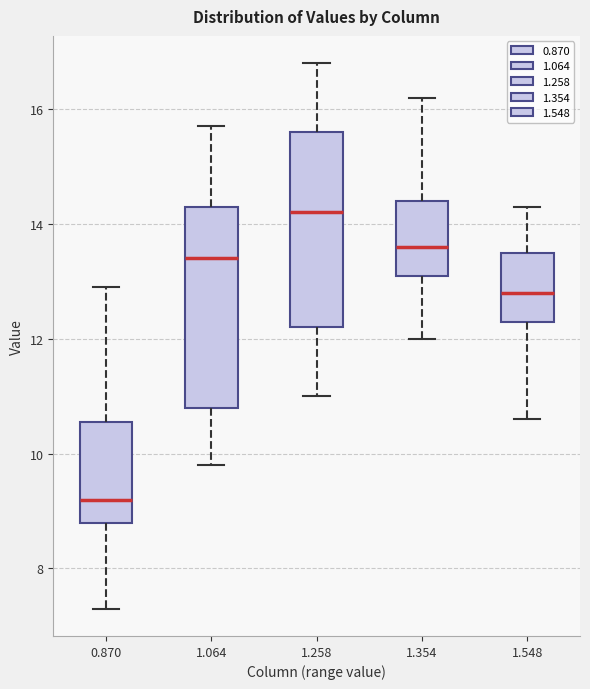

Reading left to right, transcribe this box plot: for each box, give where its median line is, the range the box spans, and where its two whiskers end, as read against the y-axis. The values are not printed on the chart, so give them approximately, as read against the axis.

0.870: median 9.2, box 8.8 to 10.6, whiskers 7.4 to 13.0
1.064: median 13.4, box 10.8 to 14.4, whiskers 9.8 to 15.8
1.258: median 14.2, box 12.2 to 15.6, whiskers 11.0 to 16.8
1.354: median 13.6, box 13.2 to 14.4, whiskers 12.0 to 16.2
1.548: median 12.8, box 12.4 to 13.6, whiskers 10.6 to 14.4